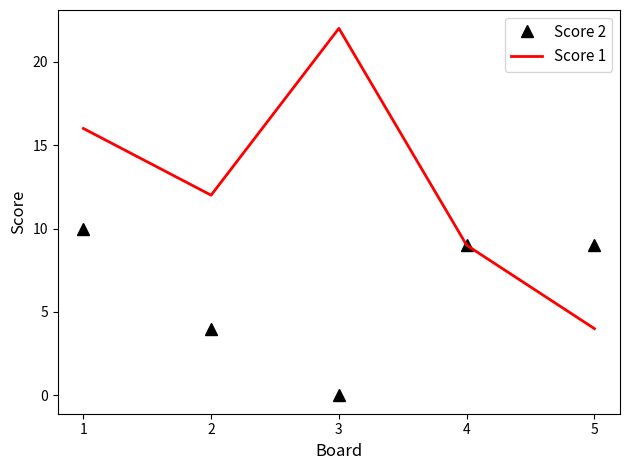

Where does the Score 2 series first go above 9?

1